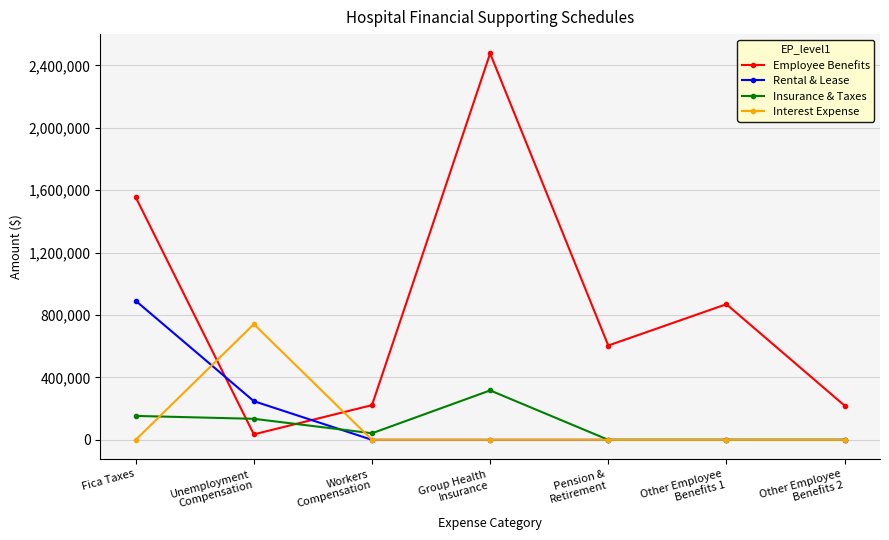

What is the label of the 7th point from the right?

Fica Taxes